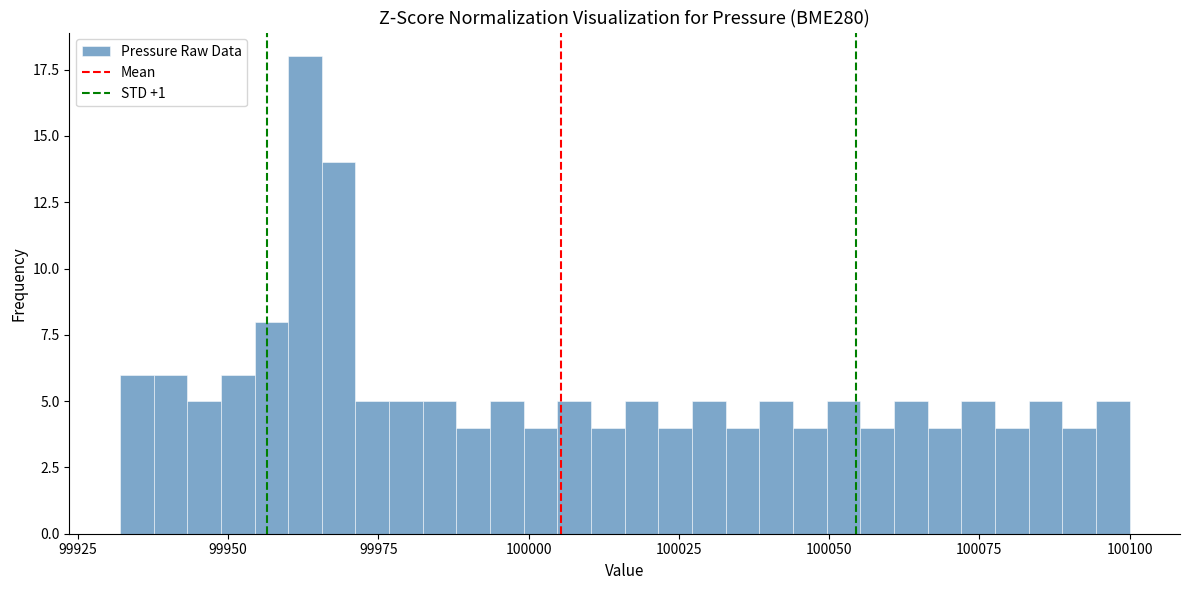

Read against the x-axis, roughly where is the centre of the tallest bar?

99965